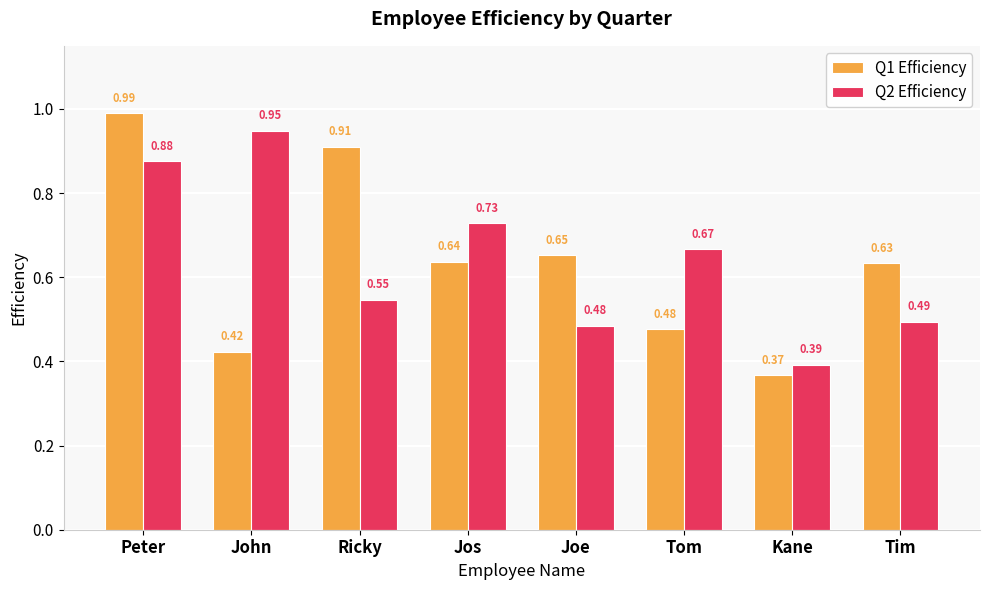

Which category has the highest value across all series?

Peter